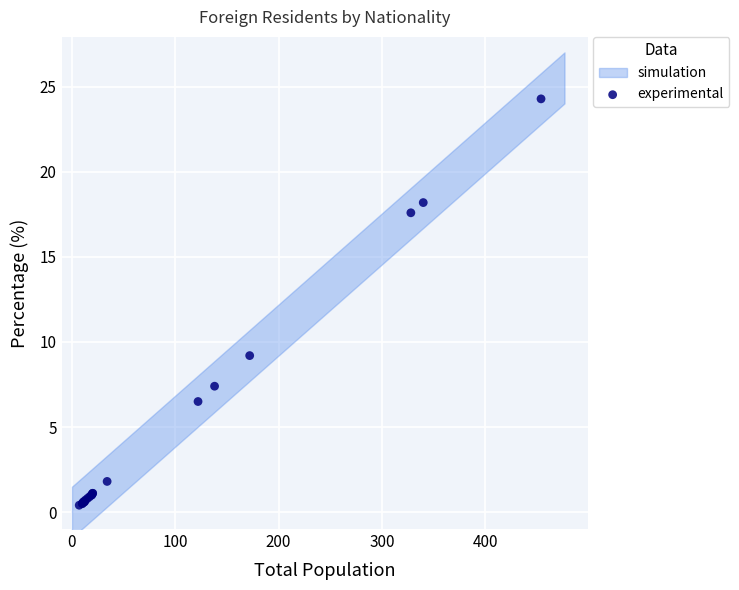

What Y value in the scatter plot is closest to 12?

9.2